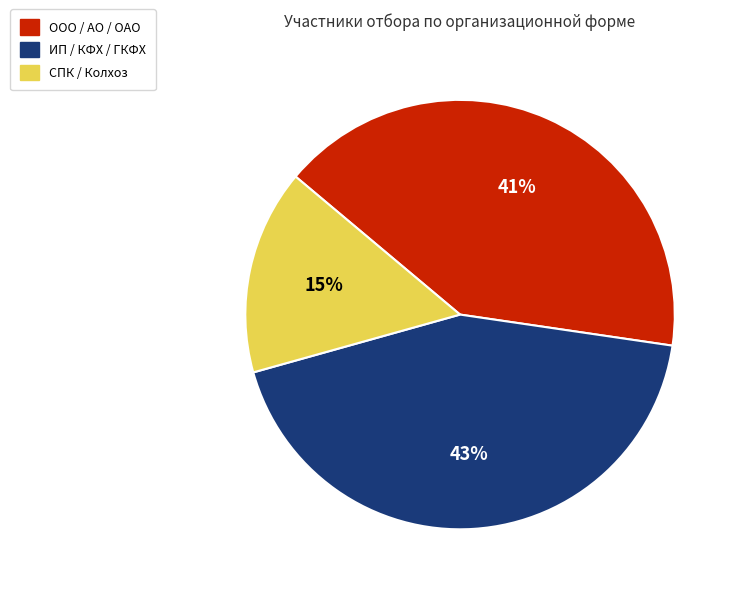

What is the smallest slice in the pie chart?

СПК / Колхоз